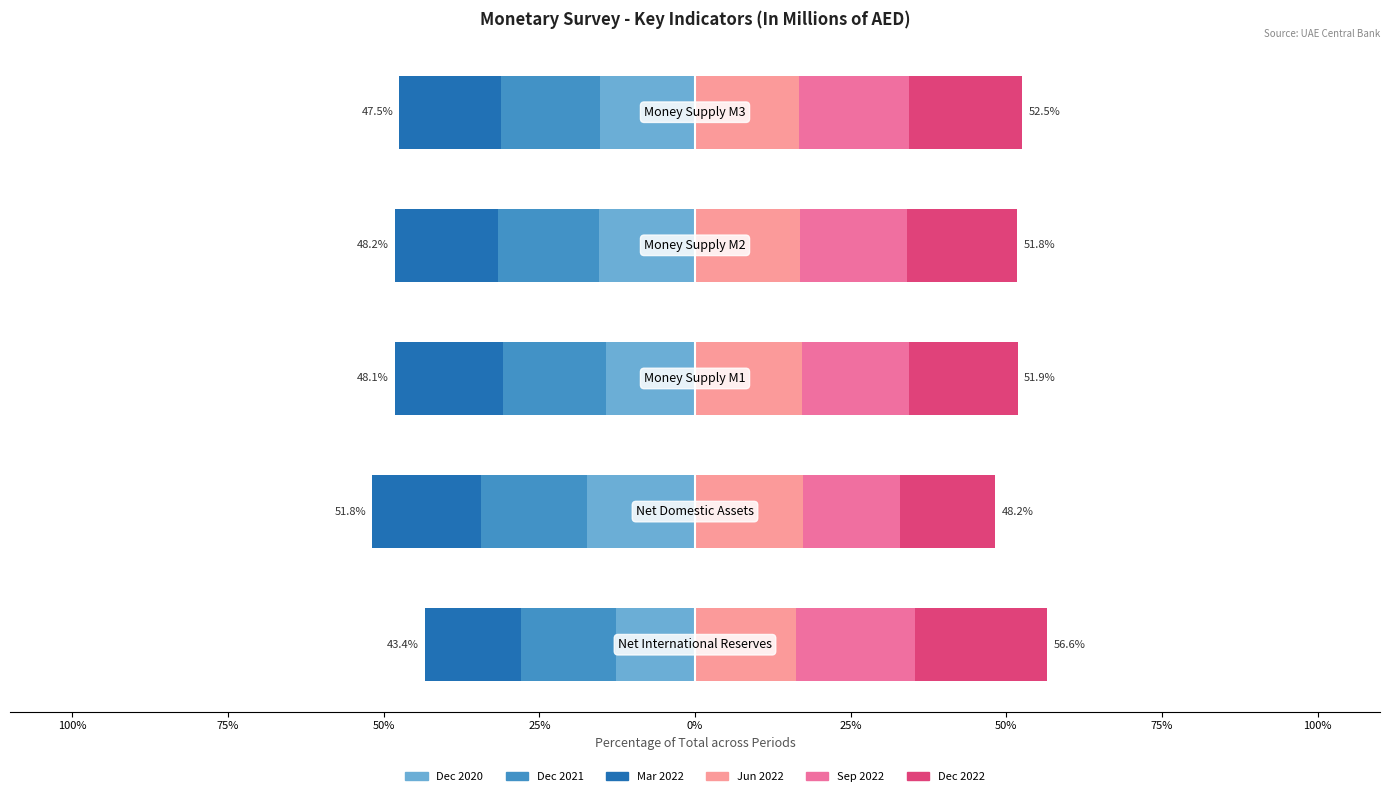

Which series changed the most between 50% and 0%?

Mar 2022